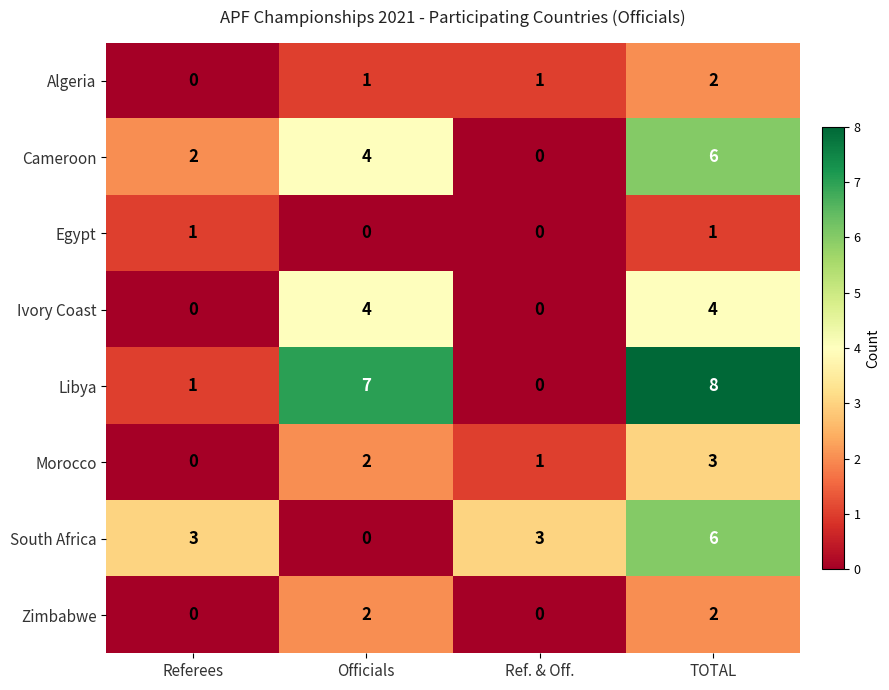

What is the average value of the South Africa series?

3